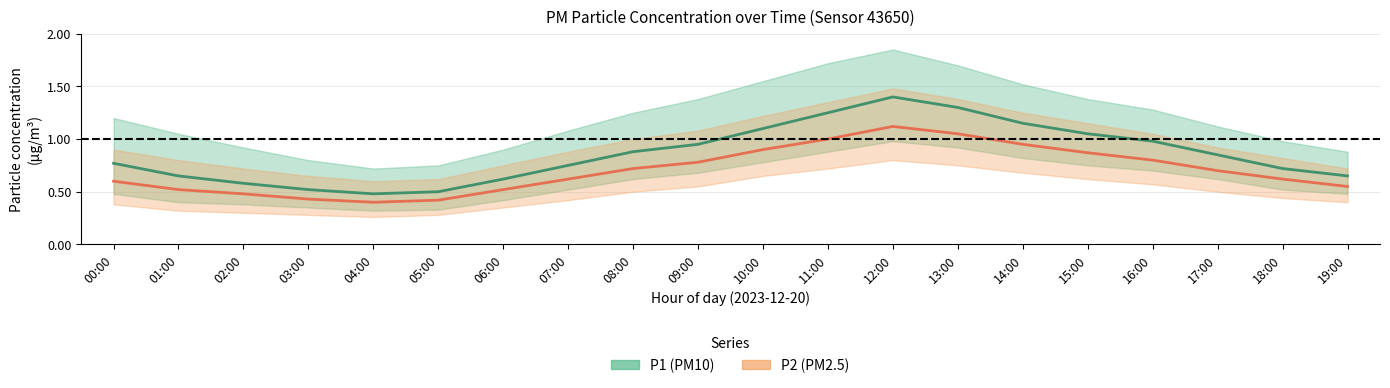

What is the average value of the P2 (PM2.5) series?

0.7